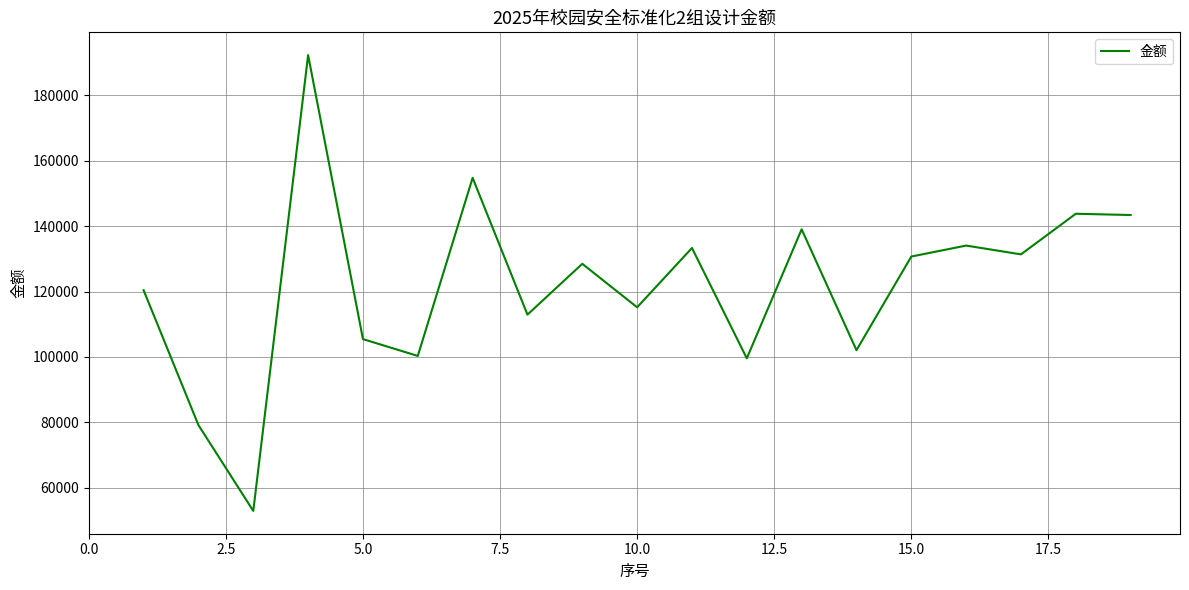

What is the difference between the maximum and minimum values?

139292